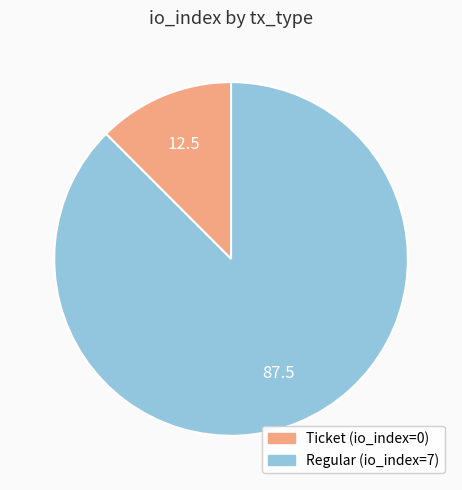

True or false: Regular accounts for 99% of the total.

False